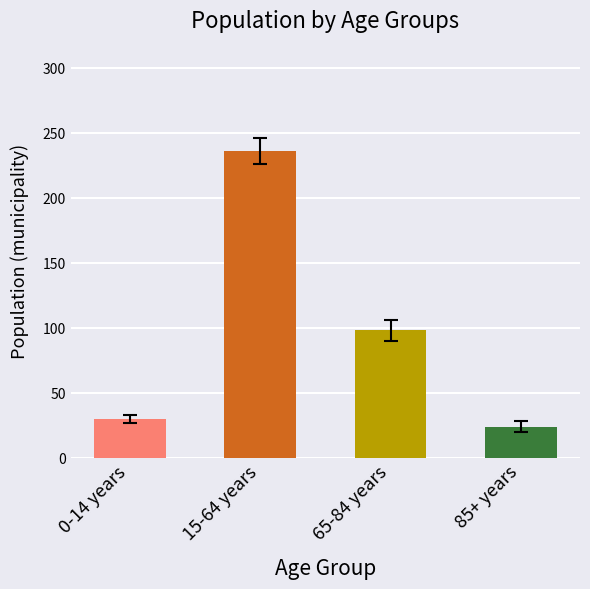

Reading left to right, extract all data points from this chart.

30	236	98	24